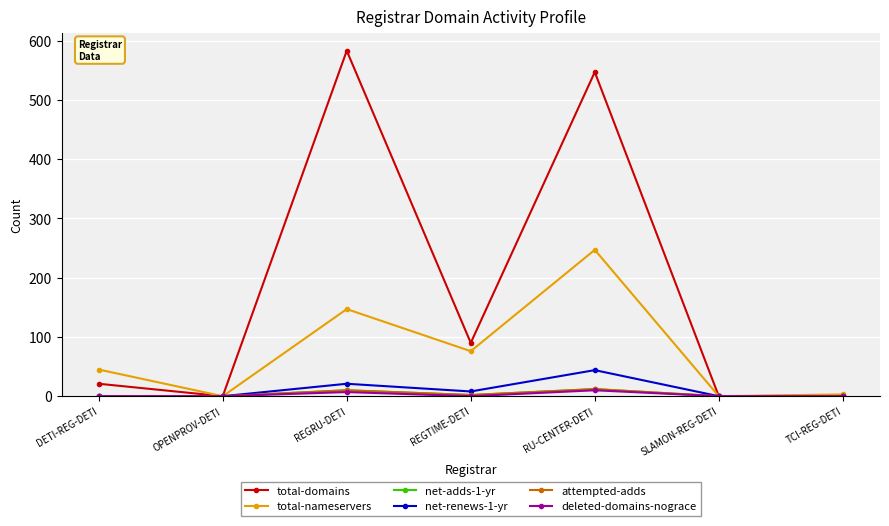

Does the chart have visible grid lines?

Yes